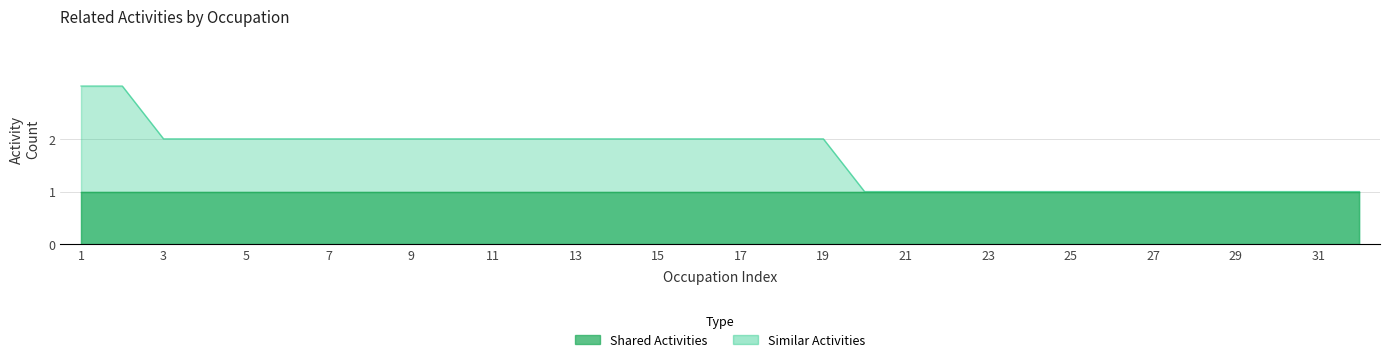

The chart shows a value of 0 at Automotive Service Technicians. True or false?

False